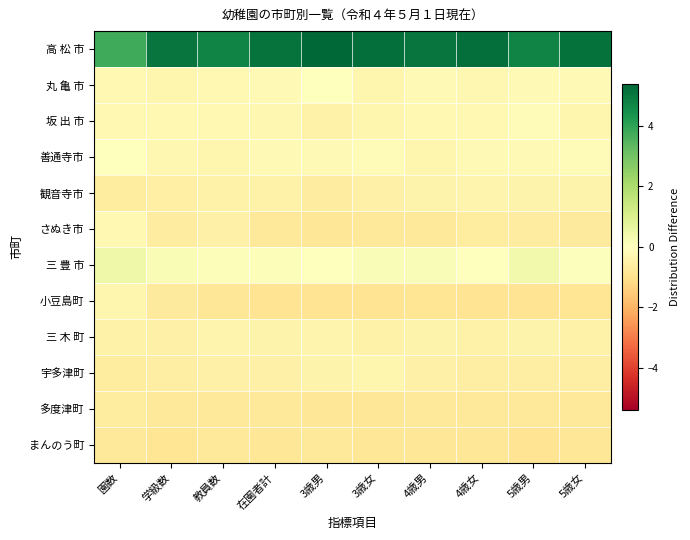

Between 園数 and 5歳女, which is larger?

5歳女